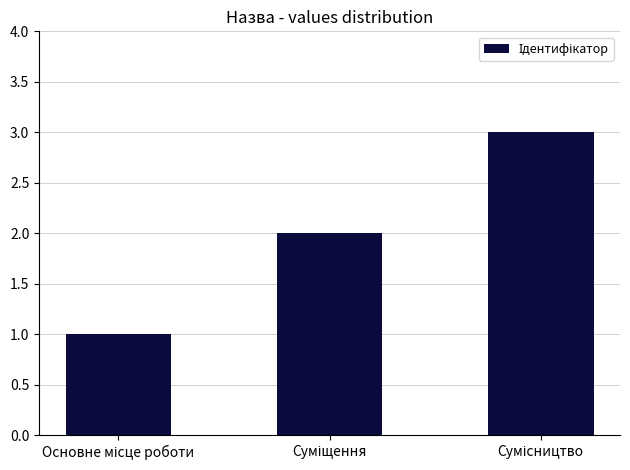

What is the difference between the maximum and second lowest values?

1